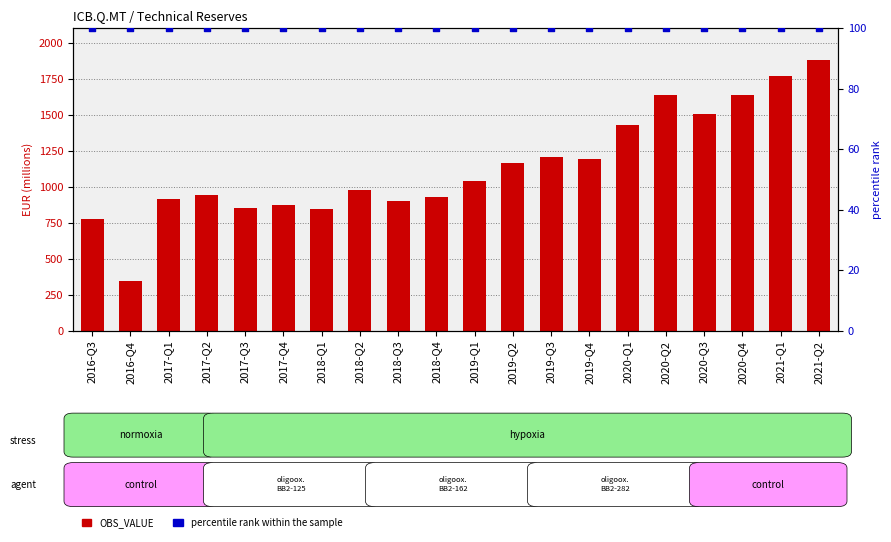

Is the value of percentile rank within the sample at 2020-Q3 greater than the value of OBS_VALUE at 2016-Q3?

No